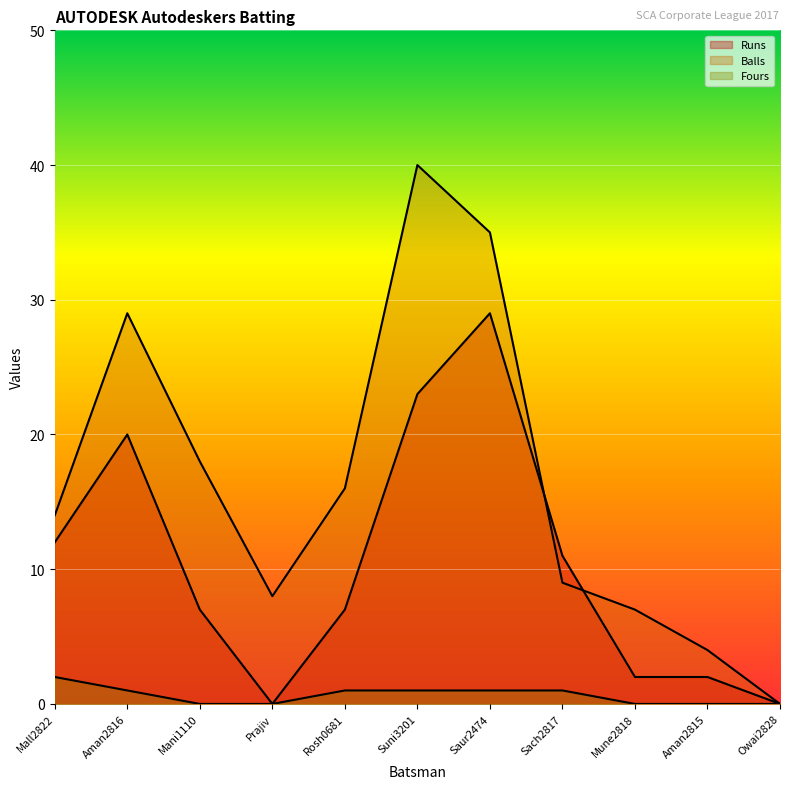

At which label does Fours first exceed 1?

Mall2822